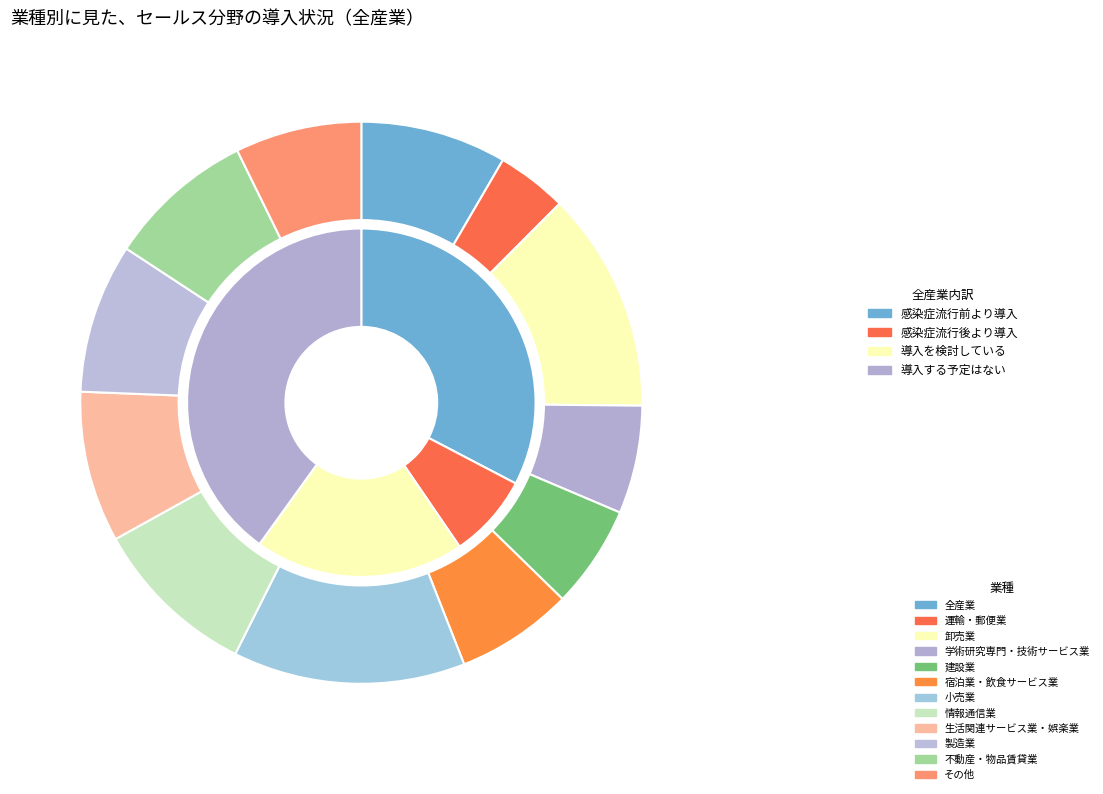

Does 運輸・郵便業 account for over 50% of the chart?

No